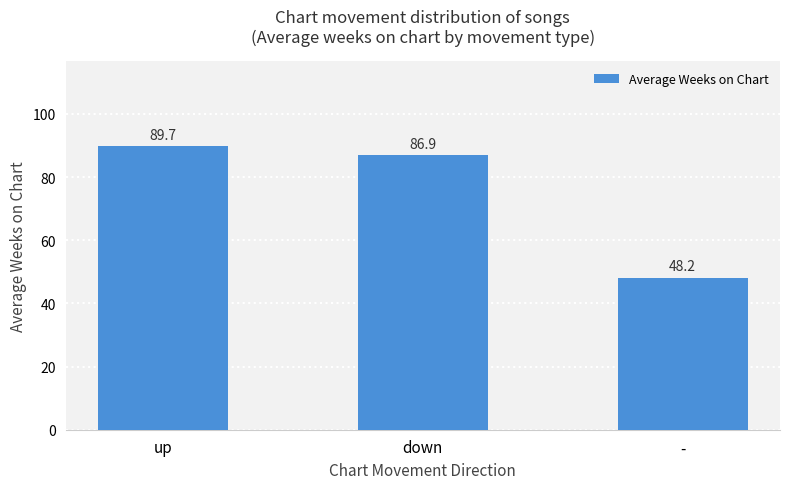

Between up and down, which is larger?

up